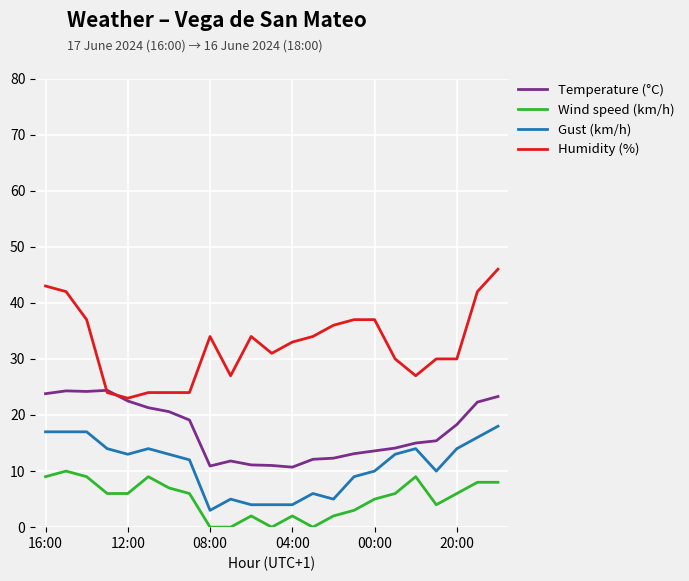

Does the chart display data point markers on the line(s)?

No